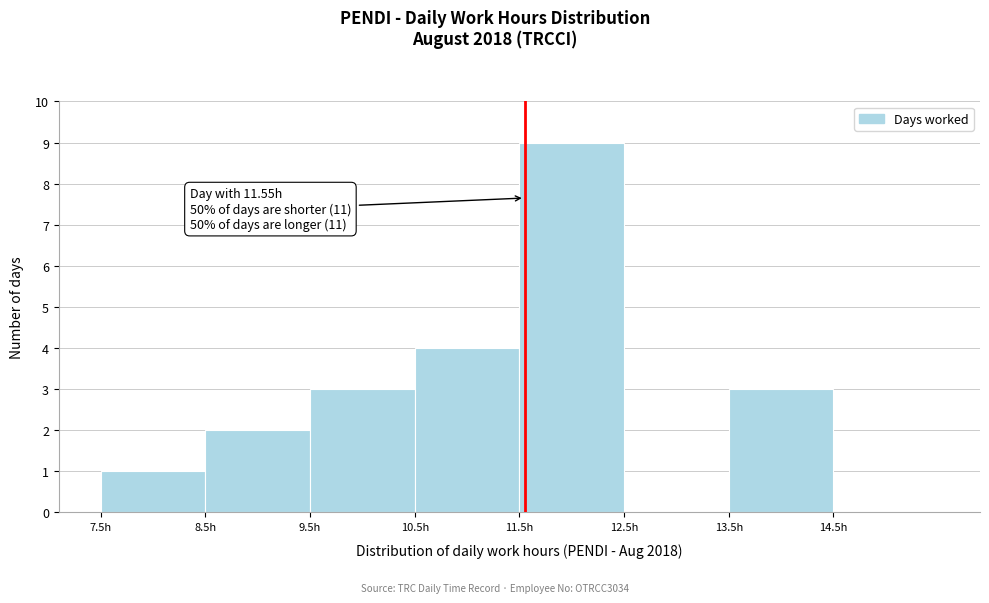

Over which range of the x-axis is the bar tallest?

11.5 to 12.5